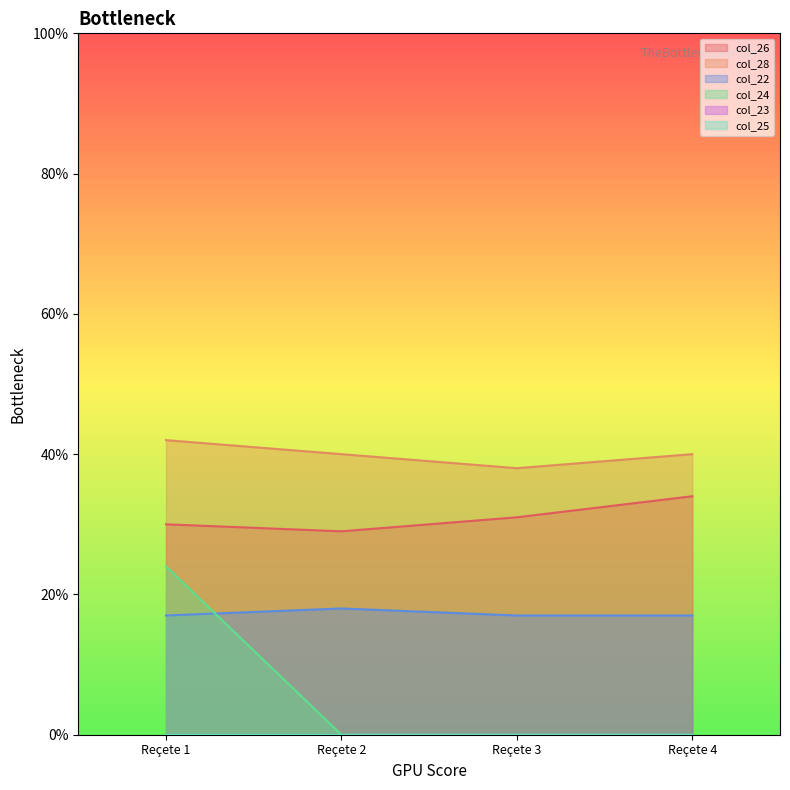

Where do col_22 and col_24 first cross each other?

Reçete 1 and Reçete 2